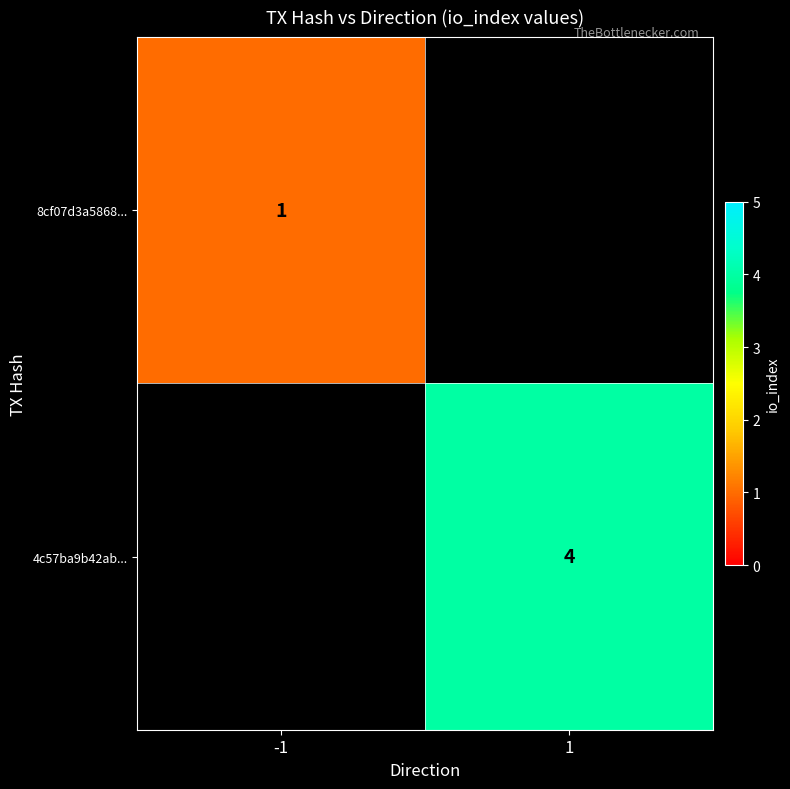

What is the smallest value displayed?

1.0